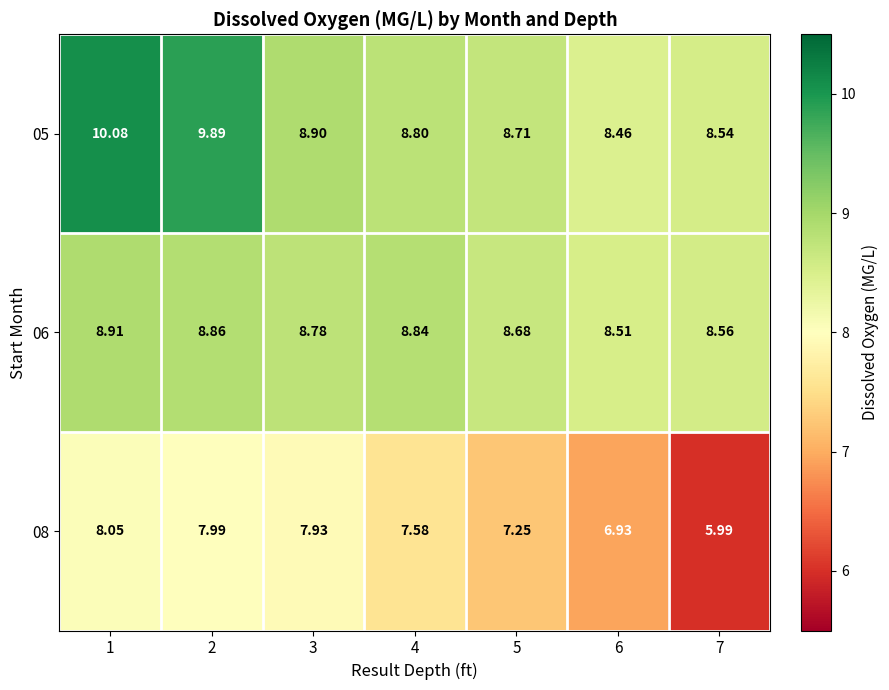

Is the value of 08 at 1 greater than the value of 05 at 1?

No